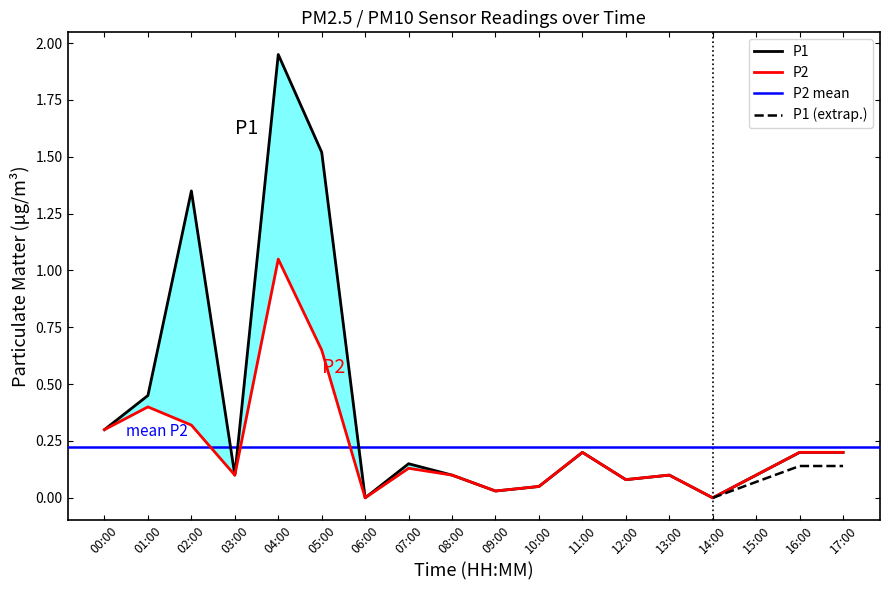

In P1, how many points are lower than both neighbors (excluding endpoints)?

5